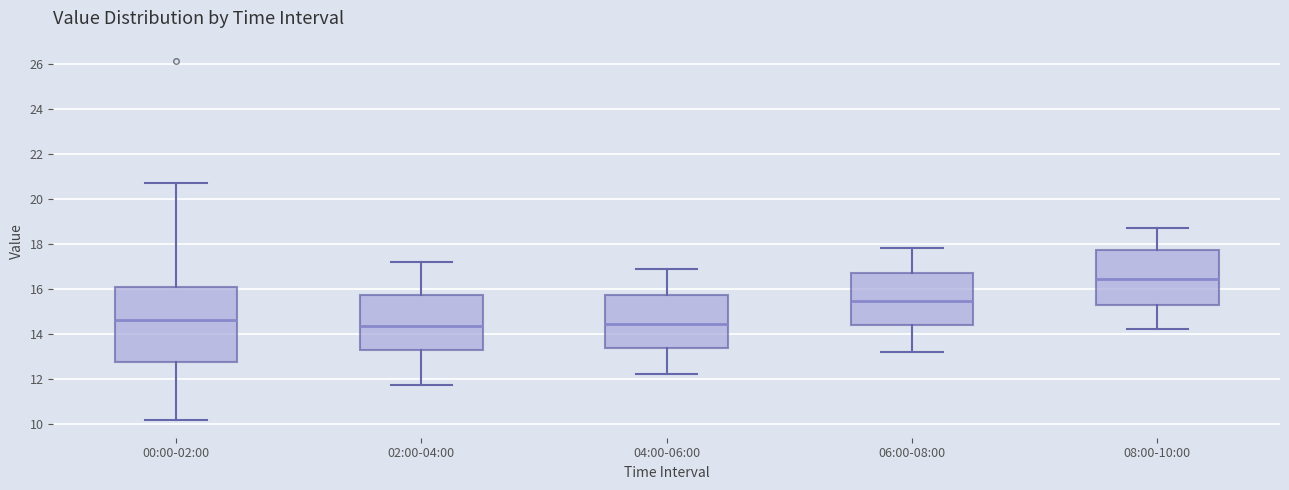

Where does the lower whisker of the box for 04:00-06:00 end on the y-axis? The values are not printed on the chart, so give them approximately, as read against the axis.

12.2